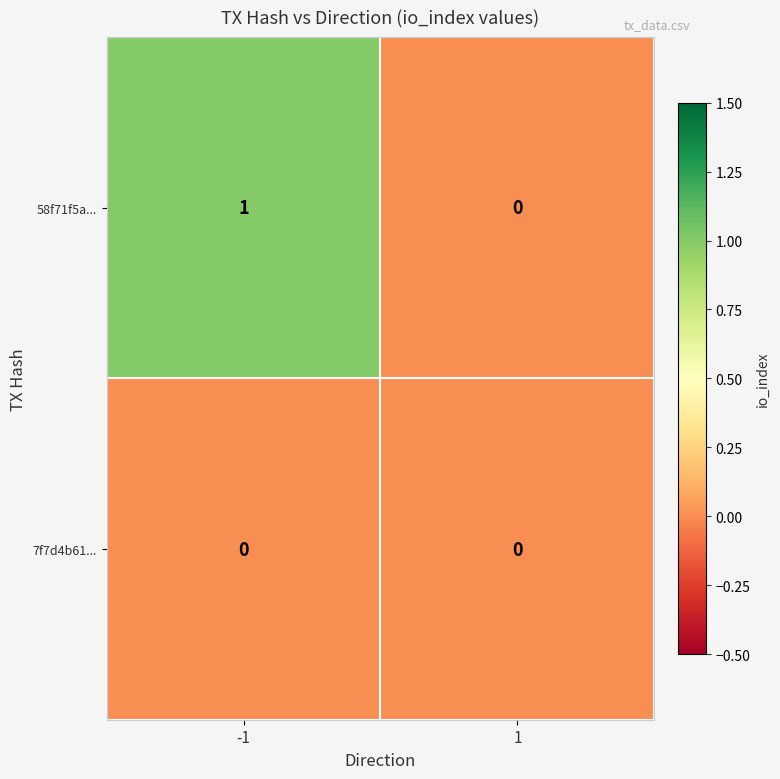

Between -1 and 1, which series saw the biggest shift?

58f71f5a...